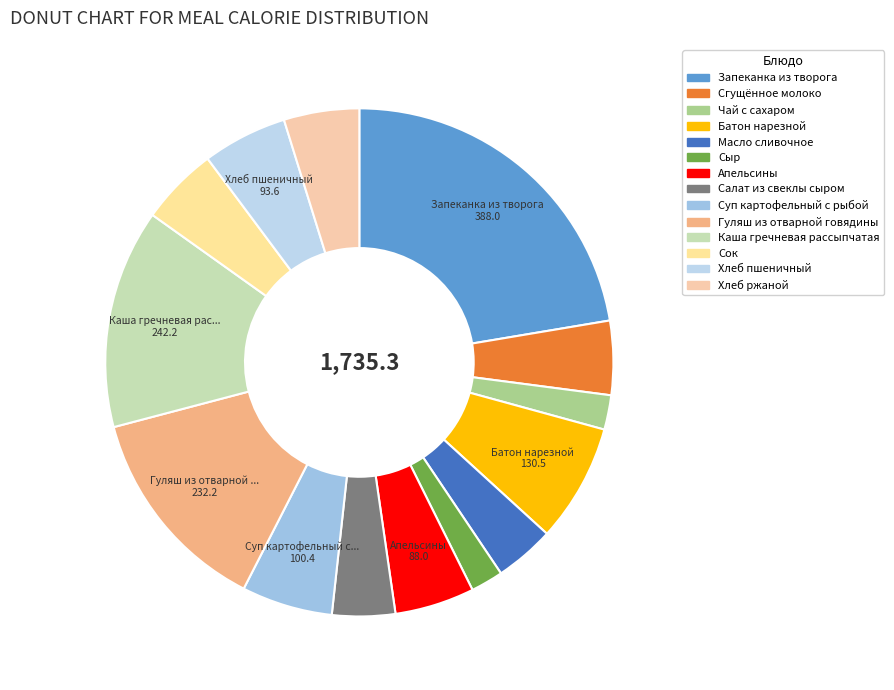

True or false: Сок accounts for 10% of the total.

False